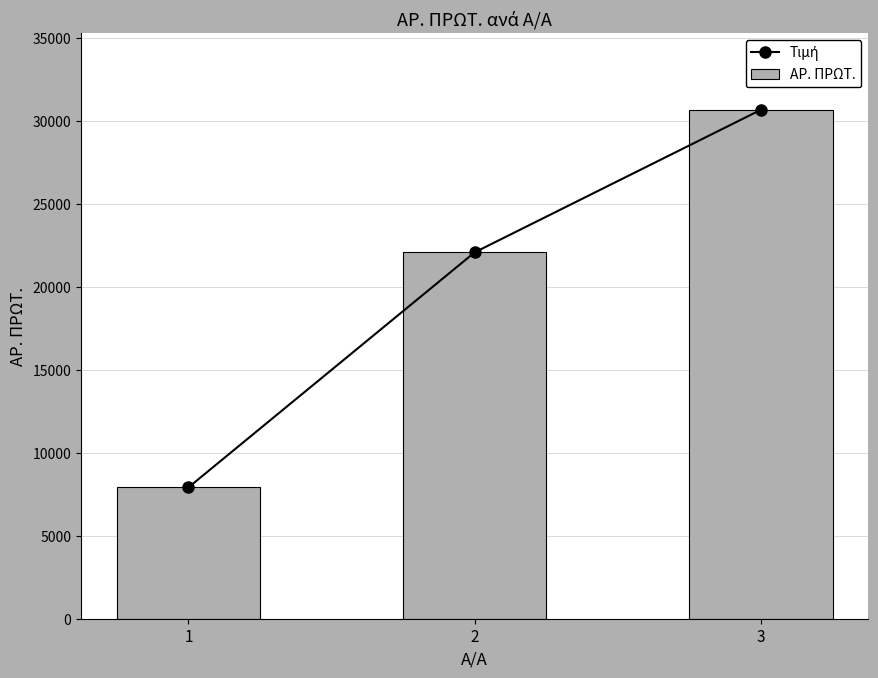

Which series changed the most between 2 and 3?

Τιμή